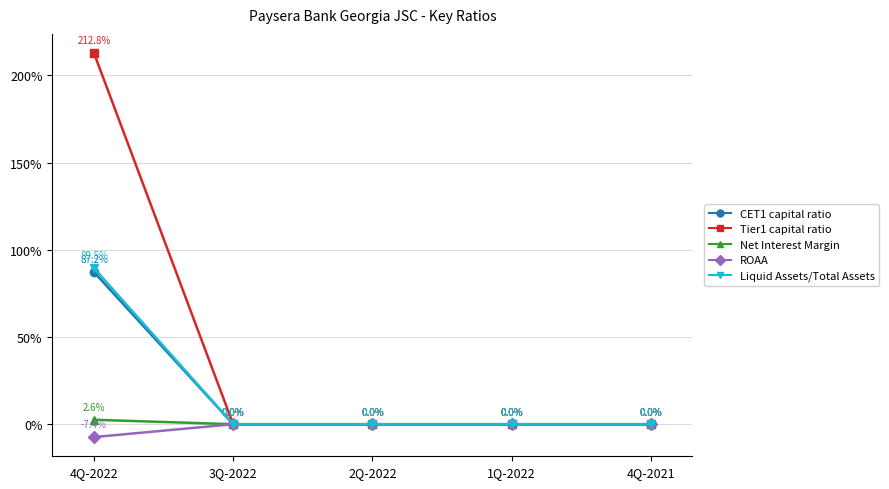

Does the chart have visible grid lines?

Yes